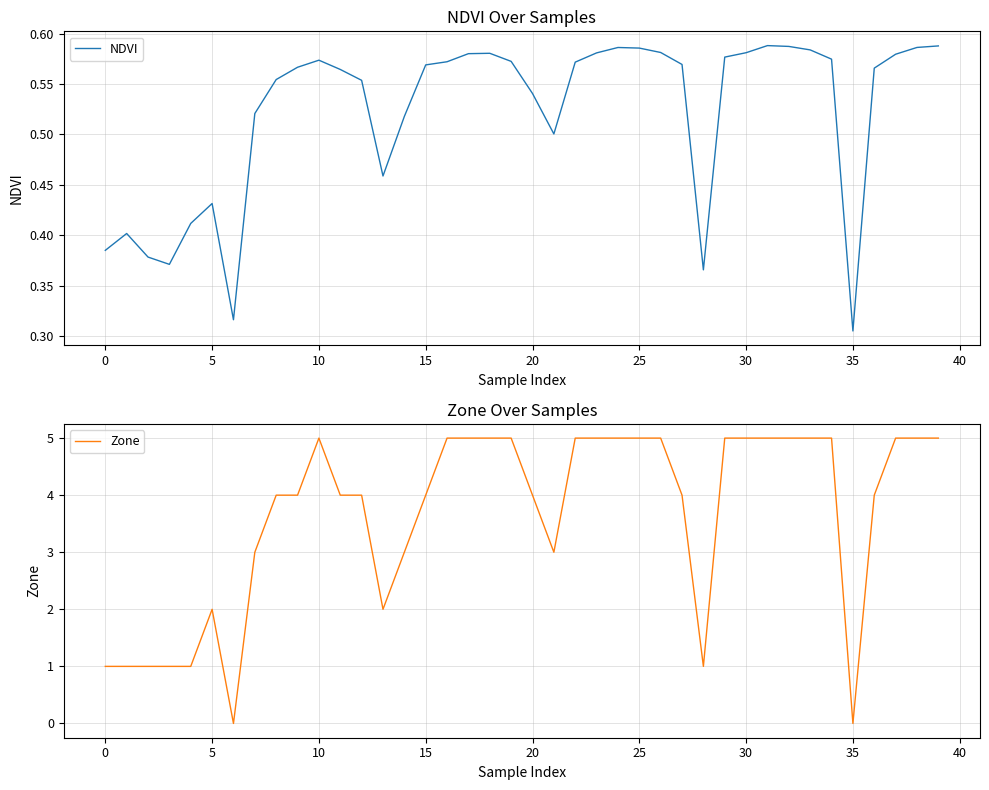

Which category has the lowest value in the NDVI series?

35